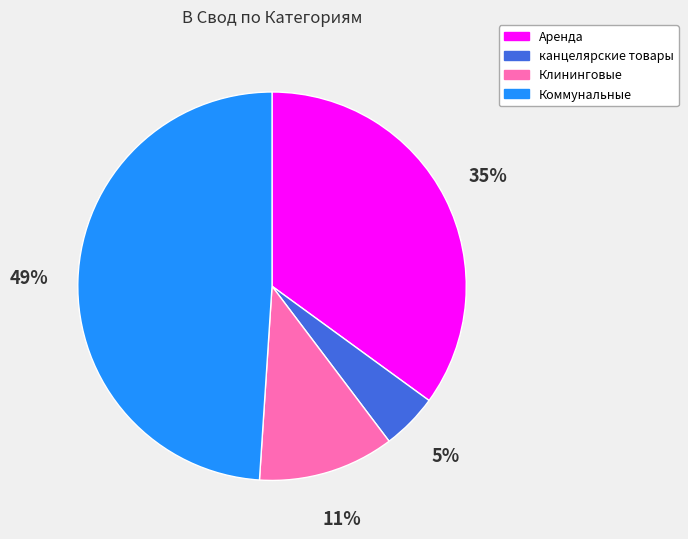

Does Клининговые represent more than half of the total?

No